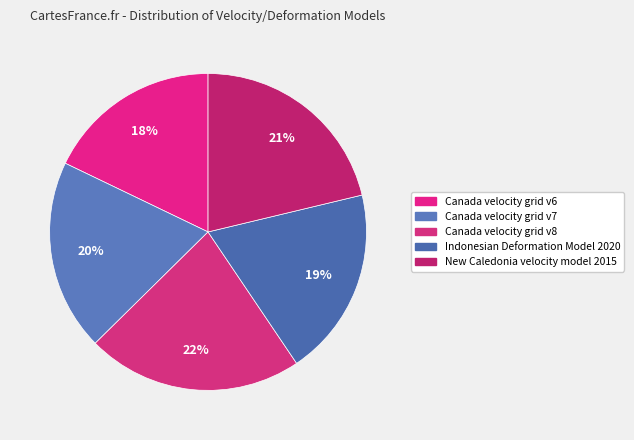

True or false: Canada velocity grid v6 accounts for 5% of the total.

False